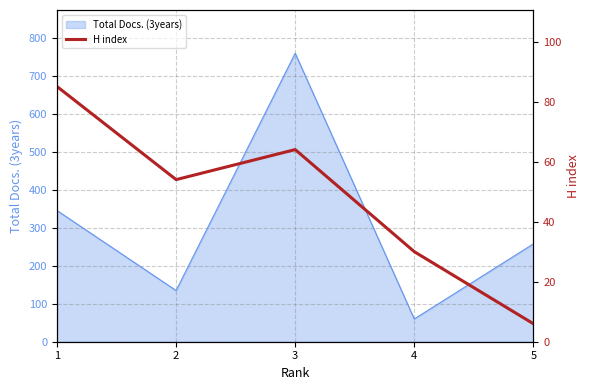

True or false: the data shows 6 at 5.

True